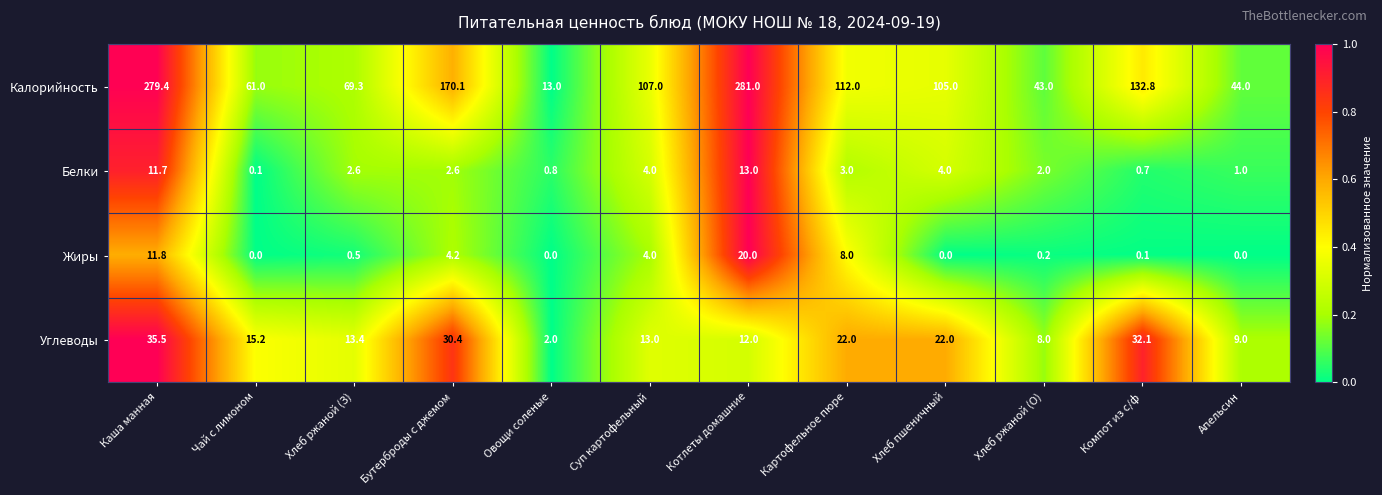

Rank the series by their maximum value, from lowest to highest.

Белки, Жиры, Углеводы, Калорийность